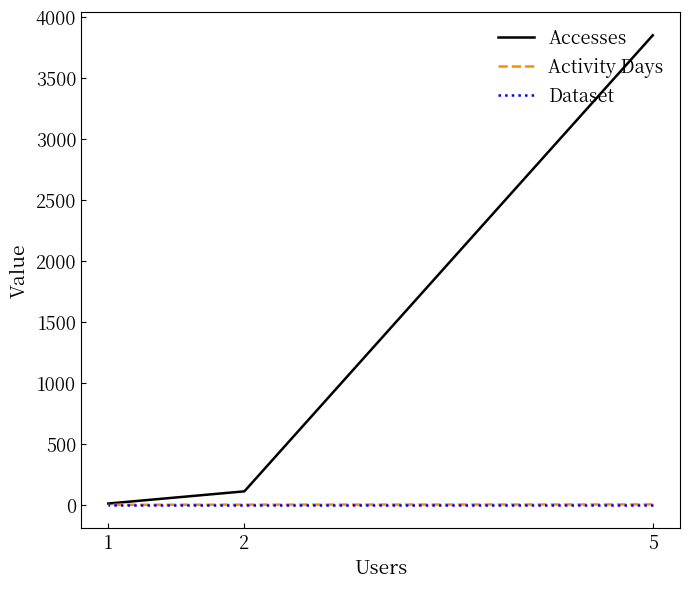

Where is Activity Days nearest to the value 3?

2